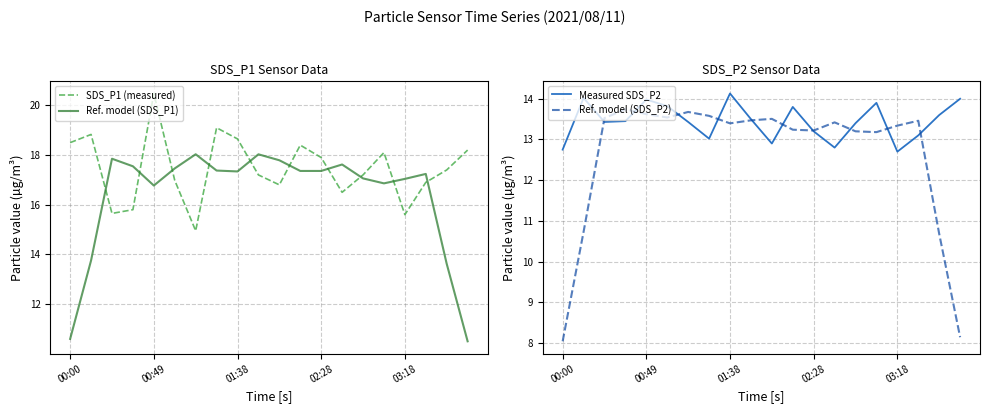

How many intersections are there between Ref. model (SDS_P1) and SDS_P1 (measured)?

10